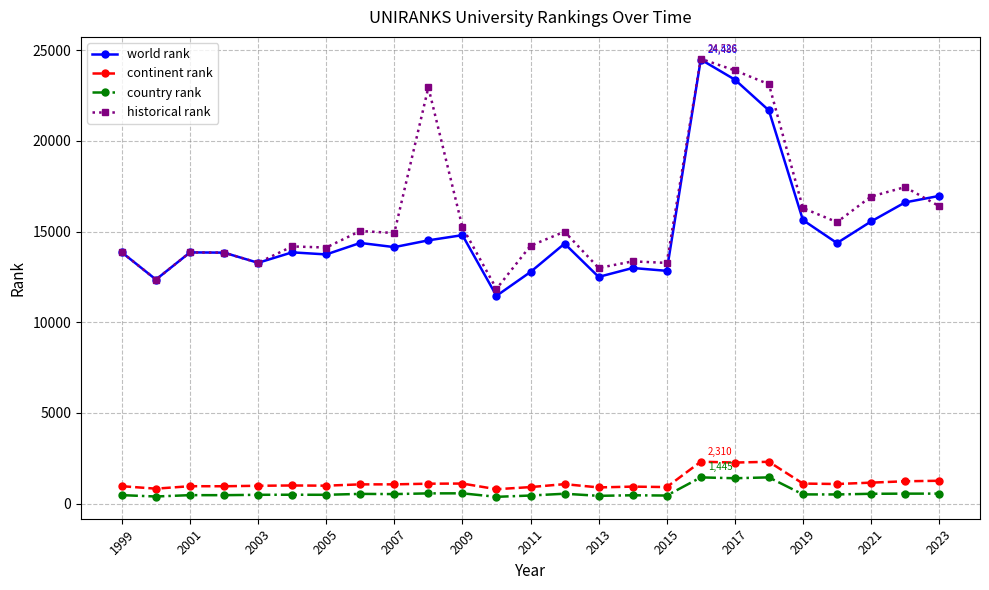

What is the sum of all world rank values?

378160.0